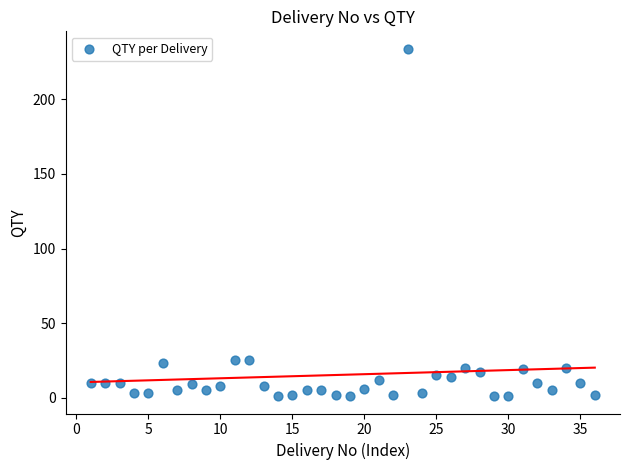

What is the range of Y values (max minus min)?

233